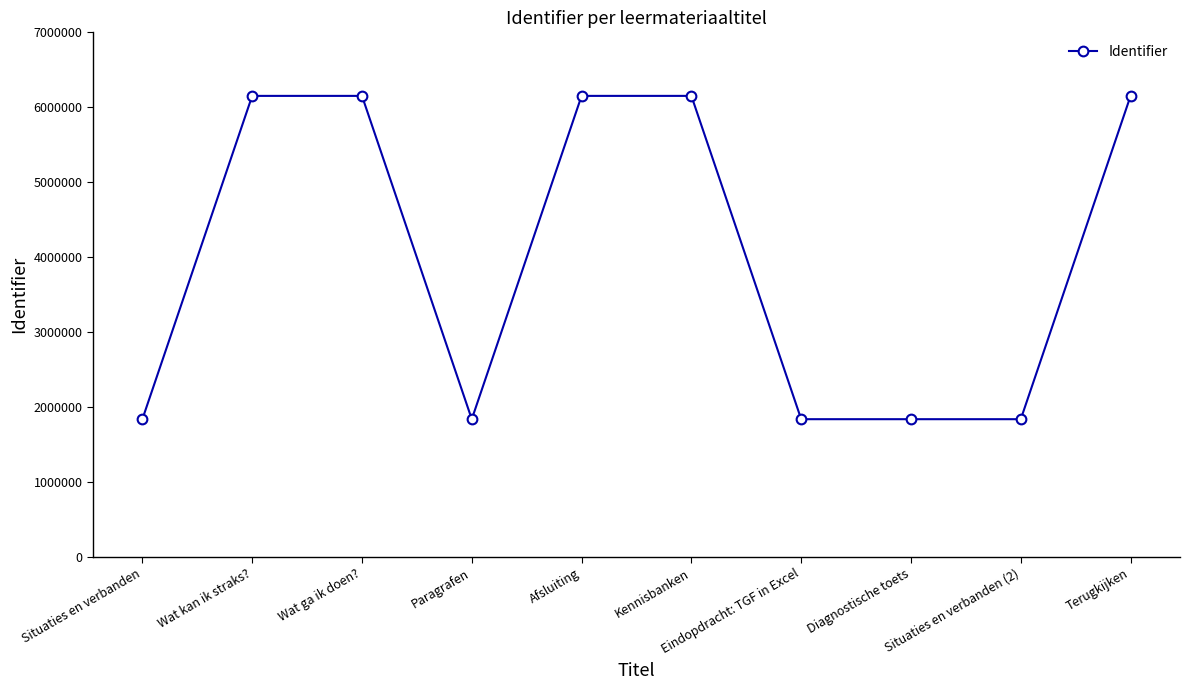

What is the label of the 1st point from the right?

Terugkijken